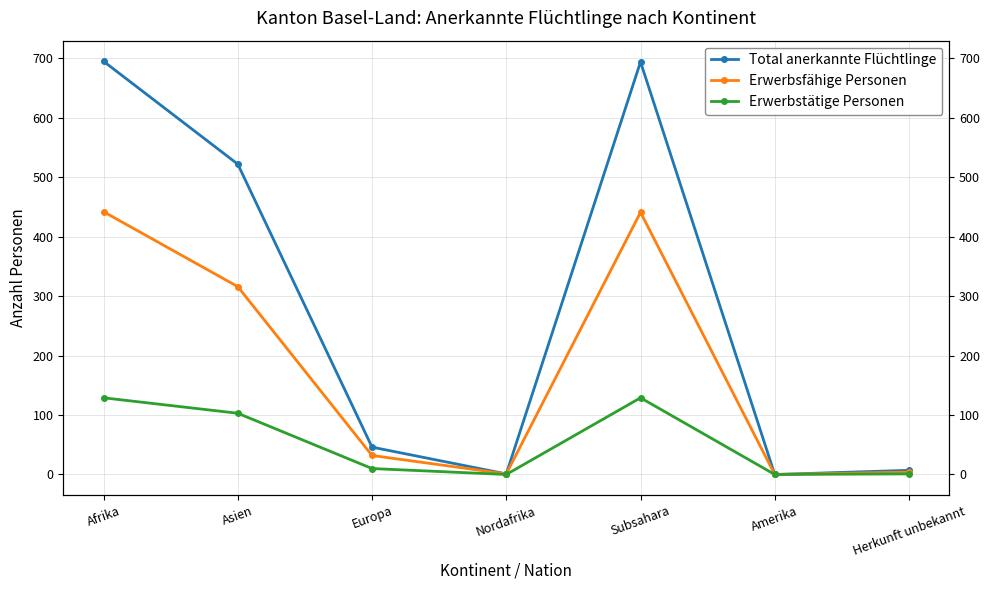

At Asien, list the series in order from smallest to largest.

Erwerbstätige Personen, Erwerbsfähige Personen, Total anerkannte Flüchtlinge